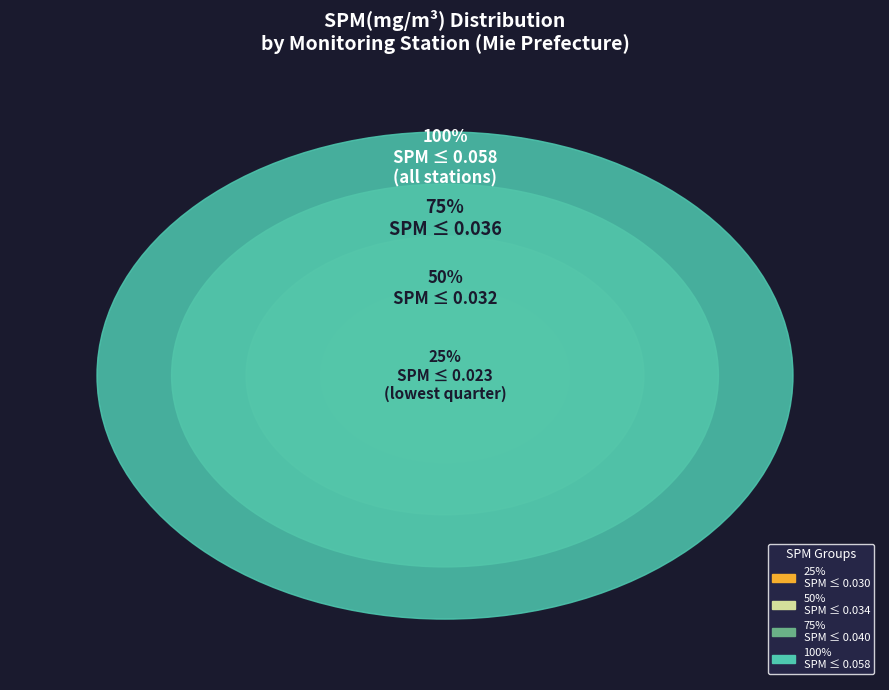

Is it true that 津立成小学校 is 14% of the pie?

False